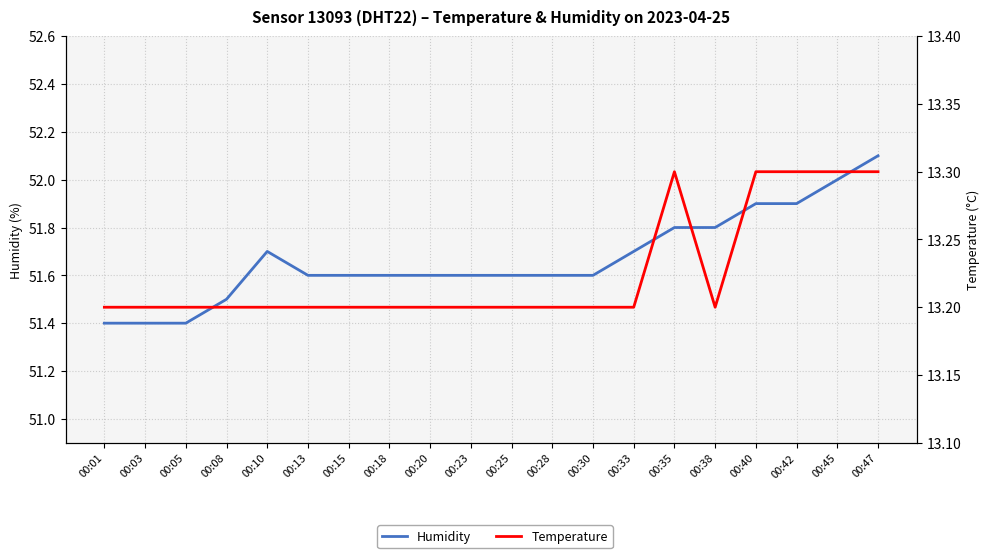

Rank the series at 00:33 from highest to lowest value.

Humidity, Temperature